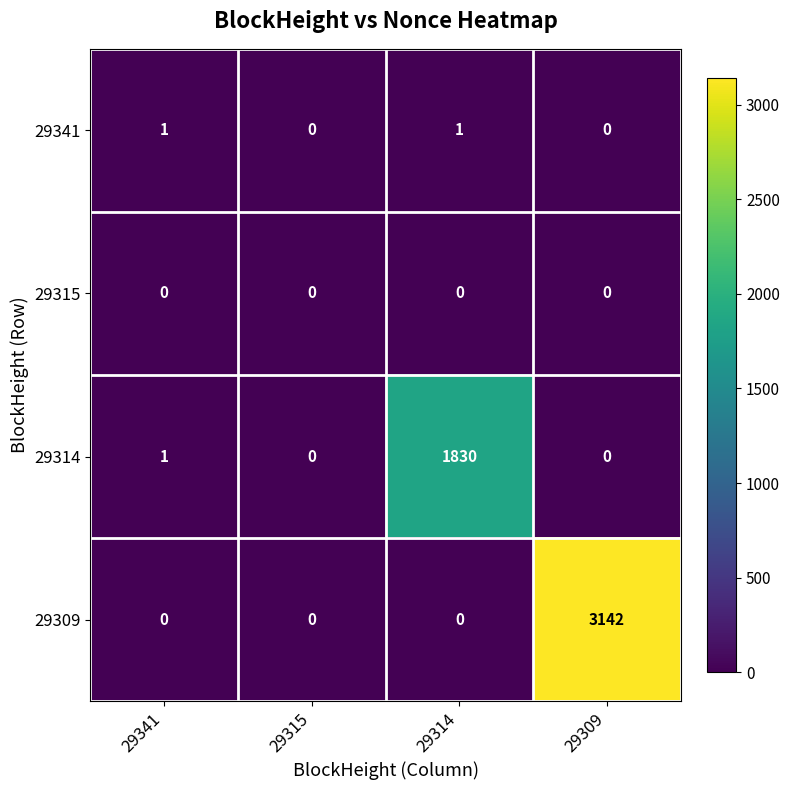

Reading left to right, what are all the values shown in this chart?

29341: 29341=1	29315=0	29314=1	29309=0
29315: 29341=0	29315=0	29314=0	29309=0
29314: 29341=1	29315=0	29314=1830	29309=0
29309: 29341=0	29315=0	29314=0	29309=3142